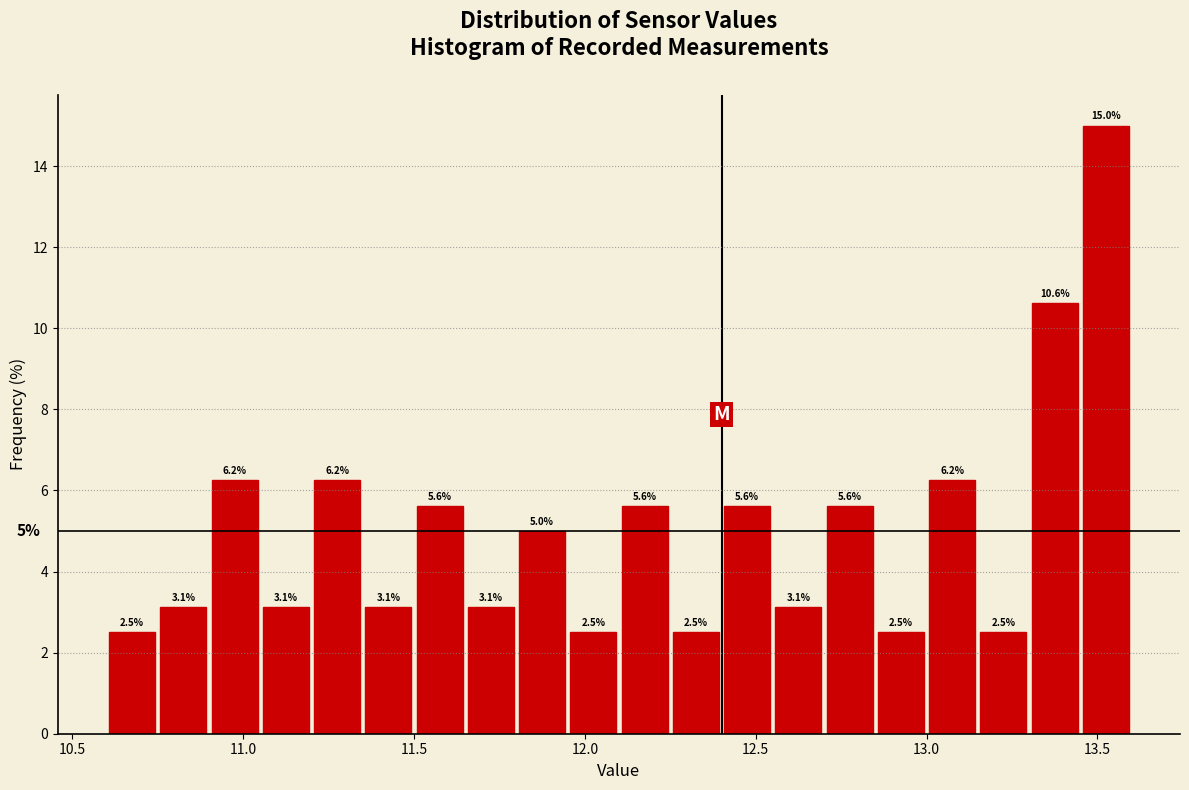

Around what value on the x-axis is the tallest bar? Give the approximate position of its centre, as read against the axis.

13.55